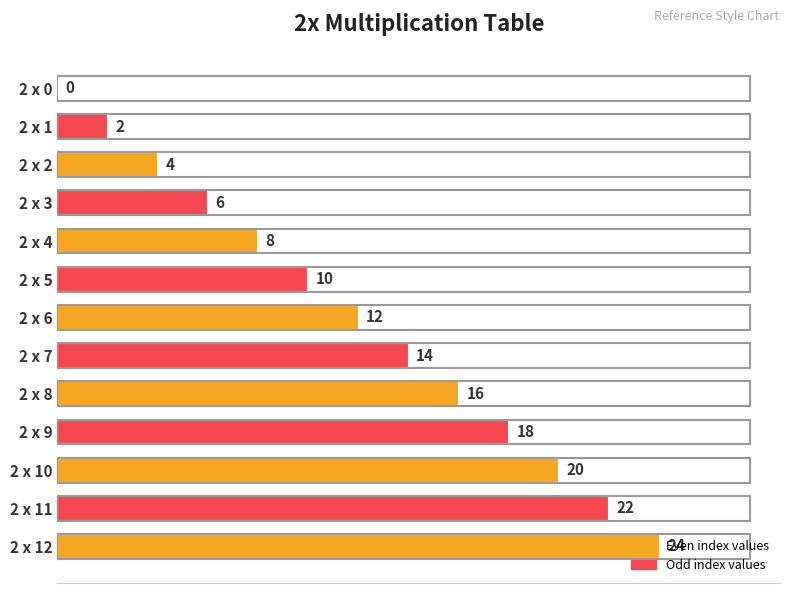

Is it true that the value at 2 x 6 is 5?

False